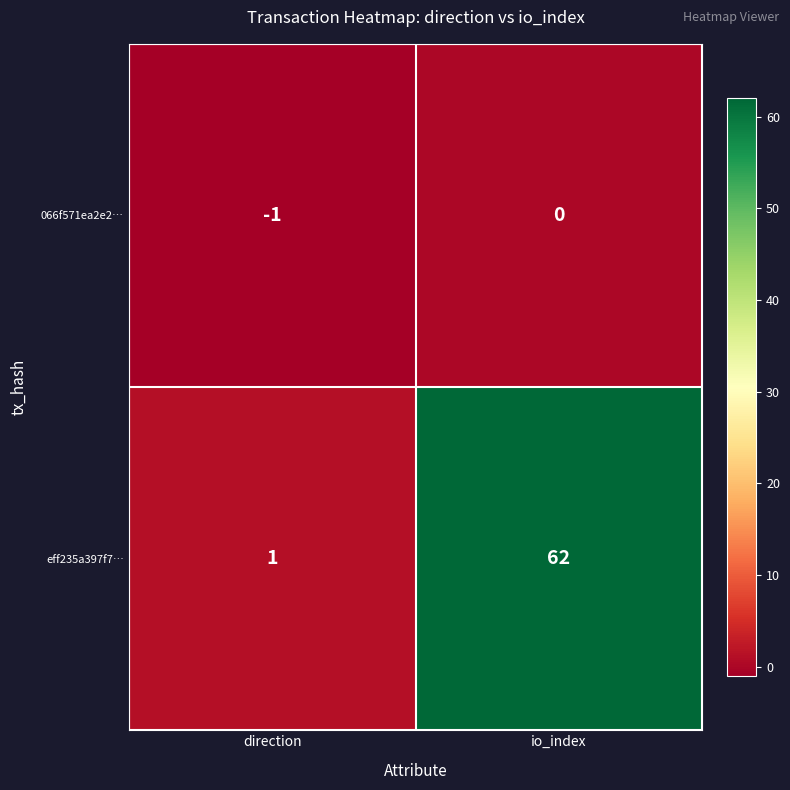

Where is 066f571ea2e2… nearest to the value 0?

io_index